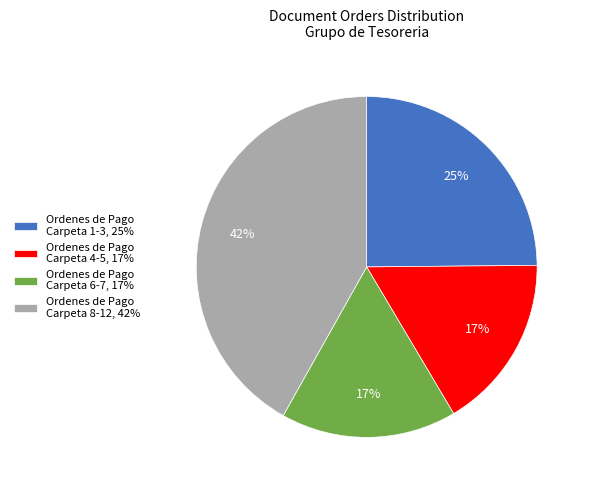

Which has a higher value, Ordenes de Pago Carpeta 1-3, 25% or Ordenes de Pago Carpeta 8-12, 42%?

Ordenes de Pago Carpeta 8-12, 42%